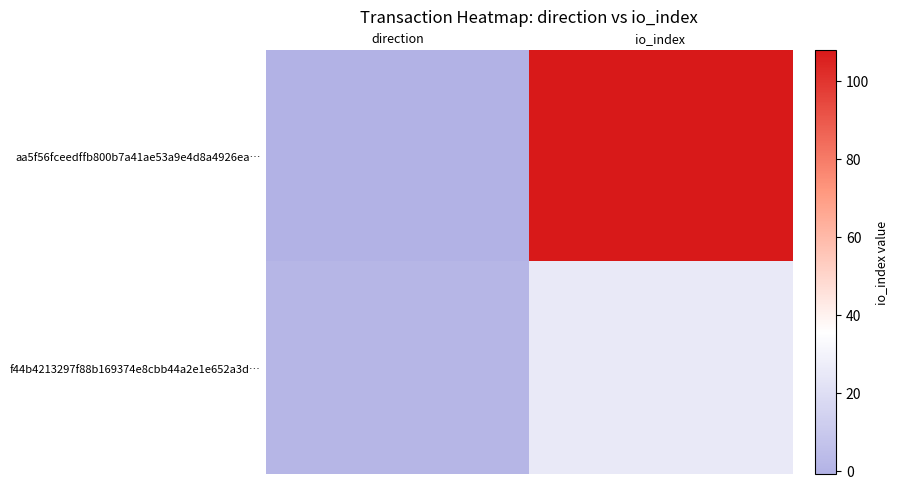

Which series has the largest total across all categories?

aa5f56fceedffb800b7a41ae53a9e4d8a4926ea…